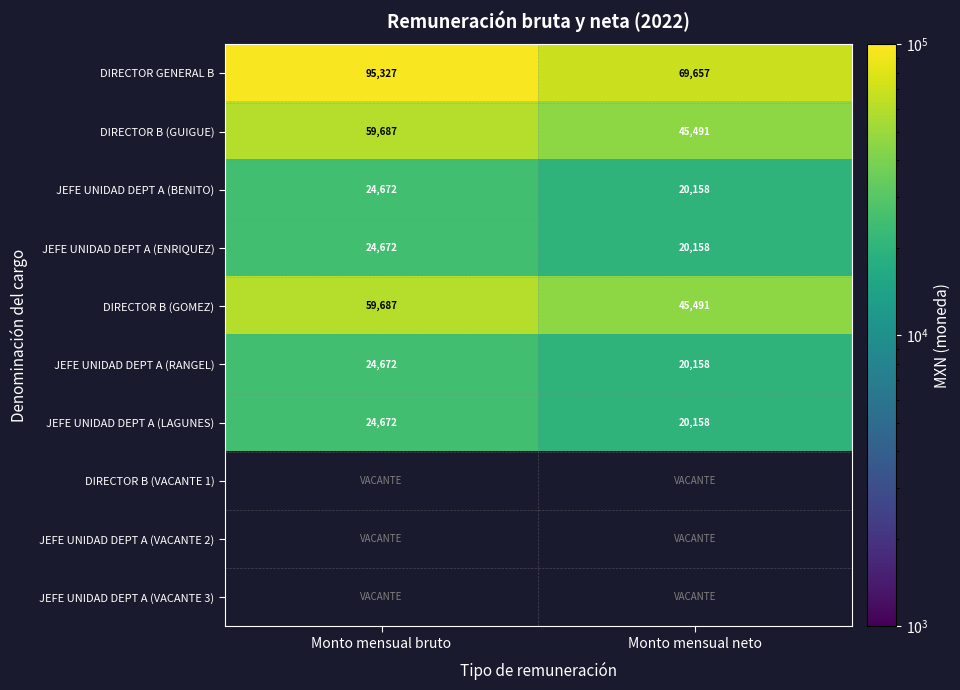

Is the value of JEFE UNIDAD DEPT A (ENRIQUEZ) at Monto mensual neto greater than the value of DIRECTOR B (GUIGUE) at Monto mensual neto?

No